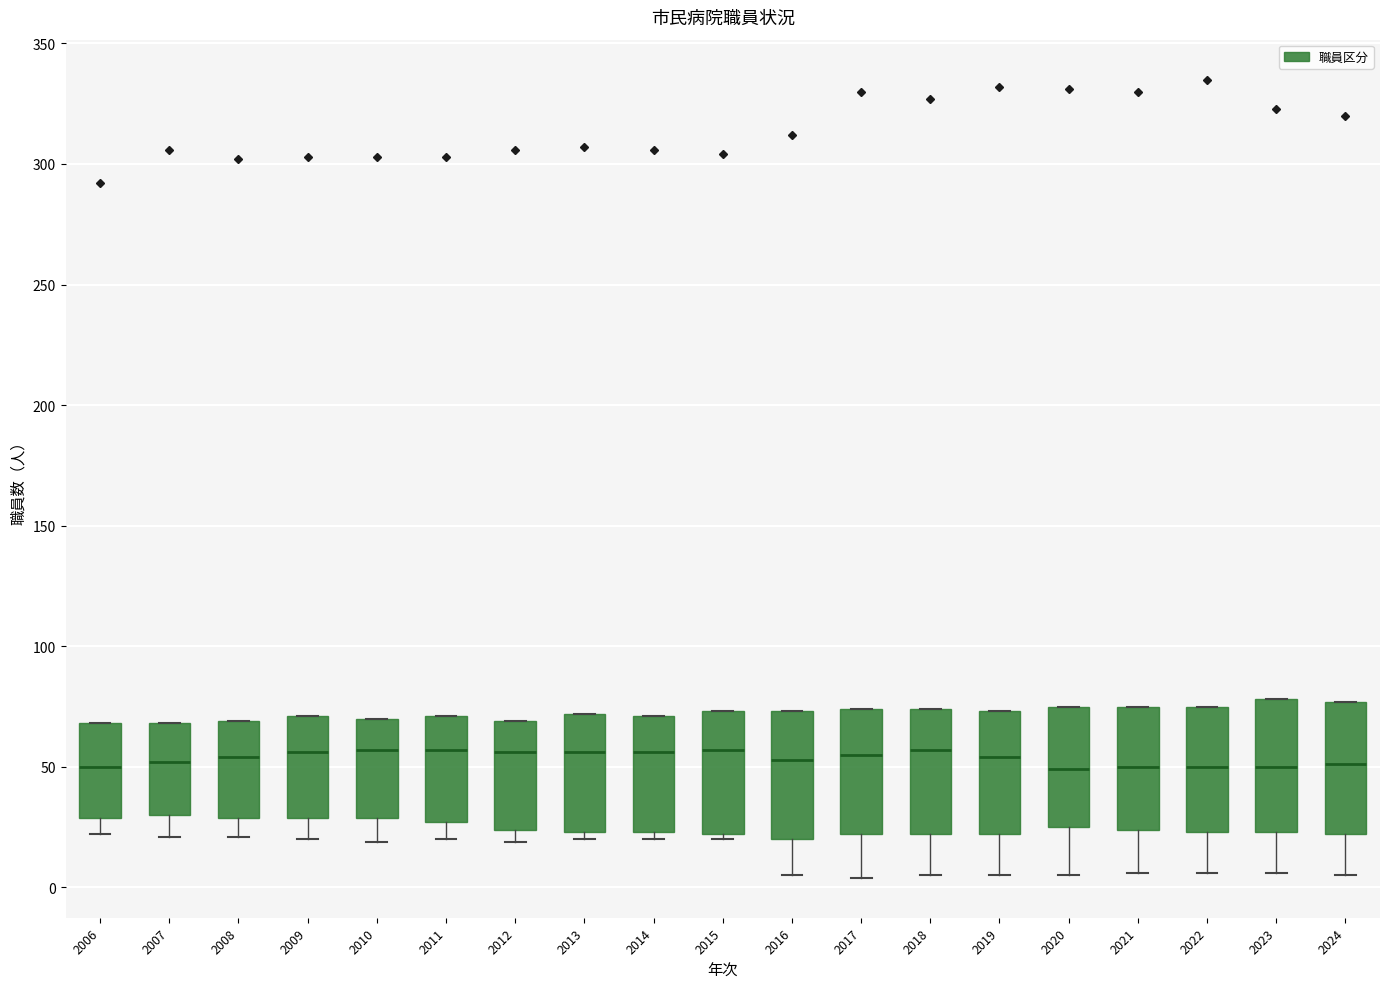

Reading left to right, read every box against the y-axis: the position of its median line, the range the box covers, and the ends of its whiskers. The values are not printed on the chart, so give them approximately, as read against the axis.

2006: median 50, box 30 to 70, whiskers 20 to 70
2007: median 50, box 30 to 70, whiskers 20 to 70
2008: median 55, box 30 to 70, whiskers 20 to 70
2009: median 55, box 30 to 70, whiskers 20 to 70
2010: median 55, box 30 to 70, whiskers 20 to 70
2011: median 55, box 25 to 70, whiskers 20 to 70
2012: median 55, box 25 to 70, whiskers 20 to 70
2013: median 55, box 25 to 70, whiskers 20 to 70
2014: median 55, box 25 to 70, whiskers 20 to 70
2015: median 55, box 20 to 75, whiskers 20 (just below the box's lower edge) to 75
2016: median 55, box 20 to 75, whiskers 5 to 75
2017: median 55, box 20 to 75, whiskers 5 to 75
2018: median 55, box 20 to 75, whiskers 5 to 75
2019: median 55, box 20 to 75, whiskers 5 to 75
2020: median 50, box 25 to 75, whiskers 5 to 75
2021: median 50, box 25 to 75, whiskers 5 to 75
2022: median 50, box 25 to 75, whiskers 5 to 75
2023: median 50, box 25 to 80, whiskers 5 to 80
2024: median 50, box 20 to 75, whiskers 5 to 75